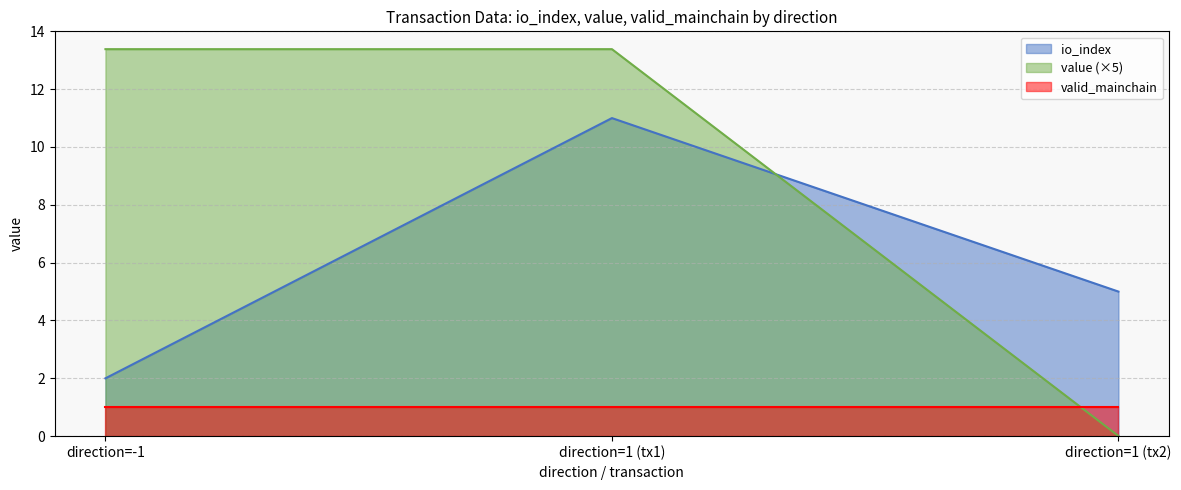

Count the io_index values in the range 2 to 11.

3